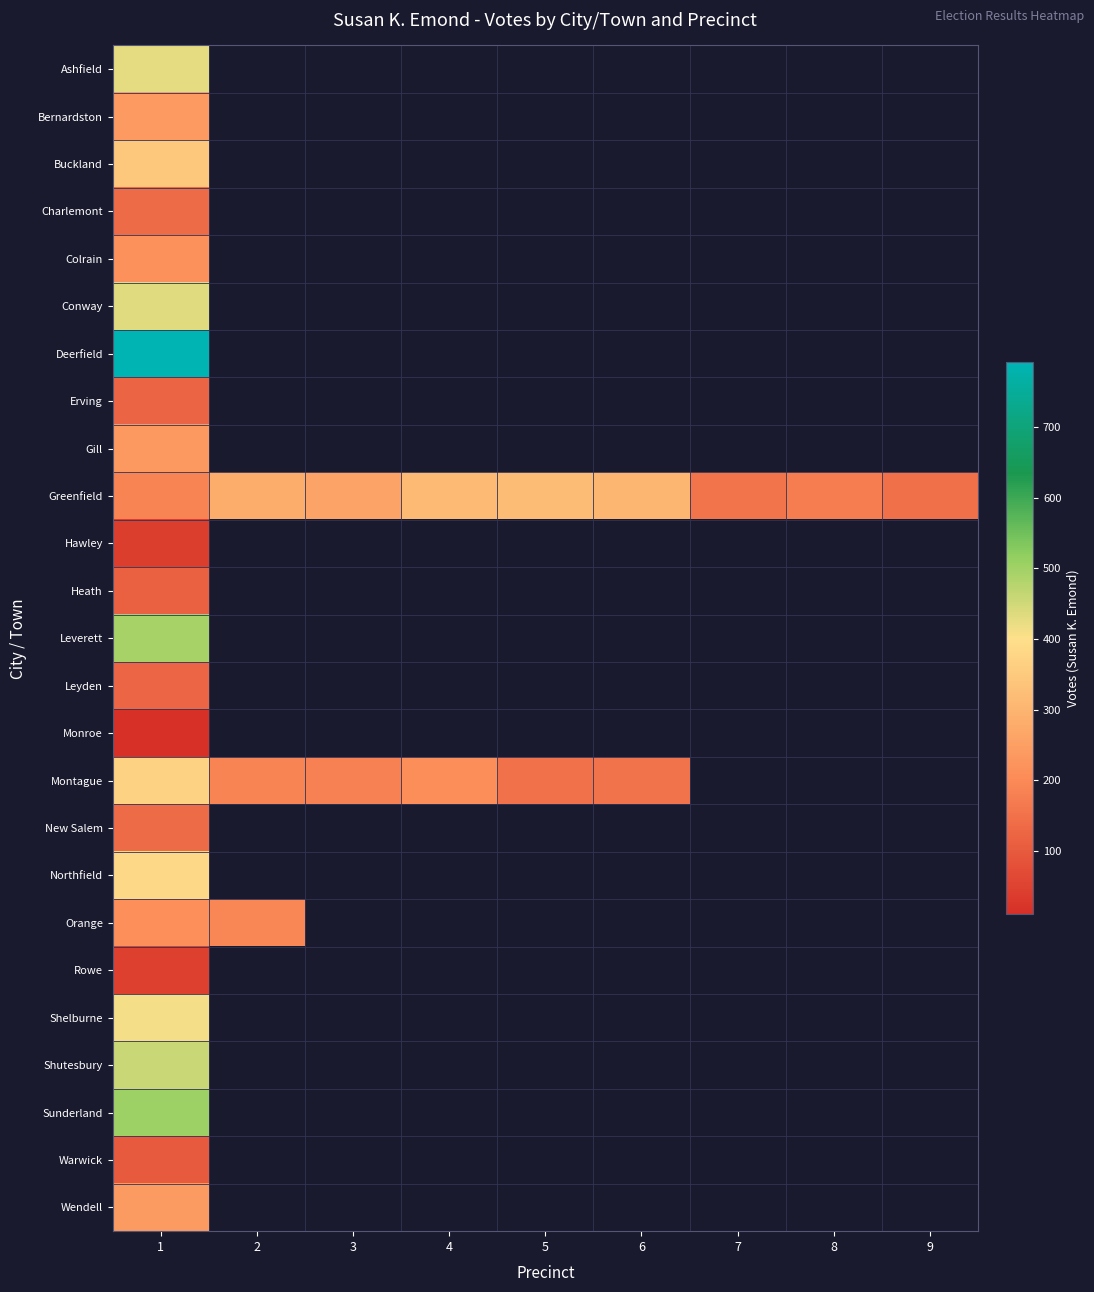

What is the maximum value shown in the chart?

792.0